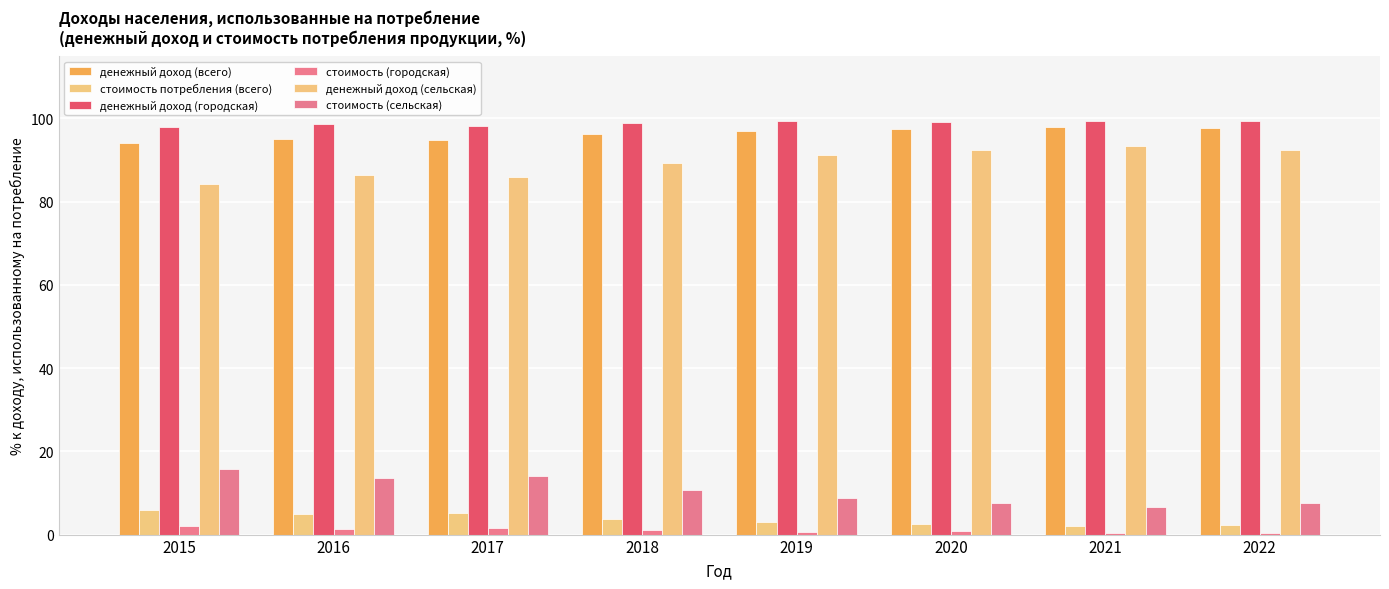

At which label does стоимость потребления (всего) first exceed 3?

2015